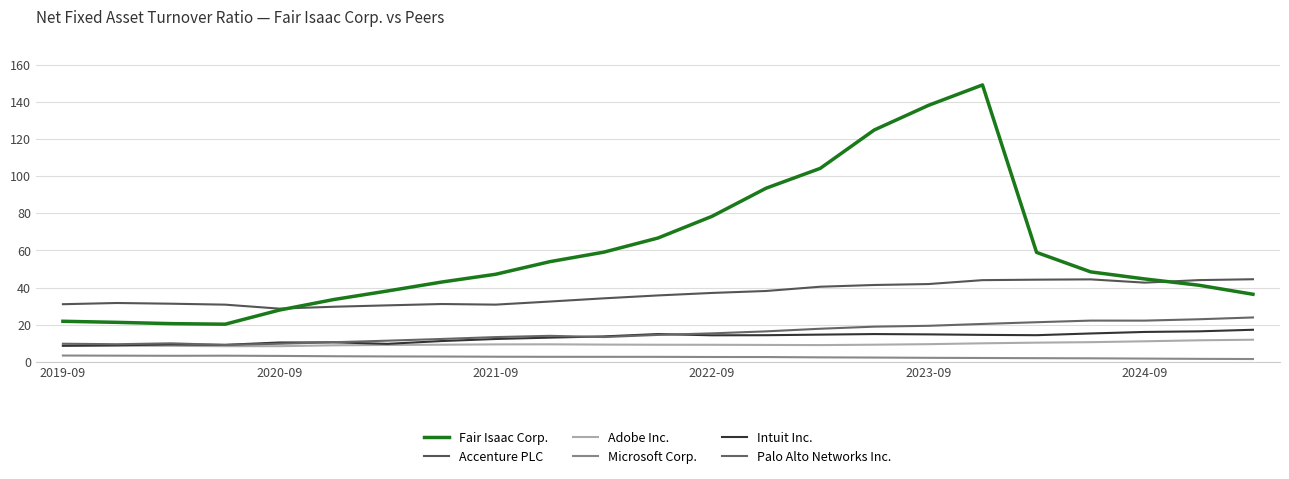

Does the chart display data point markers on the line(s)?

No